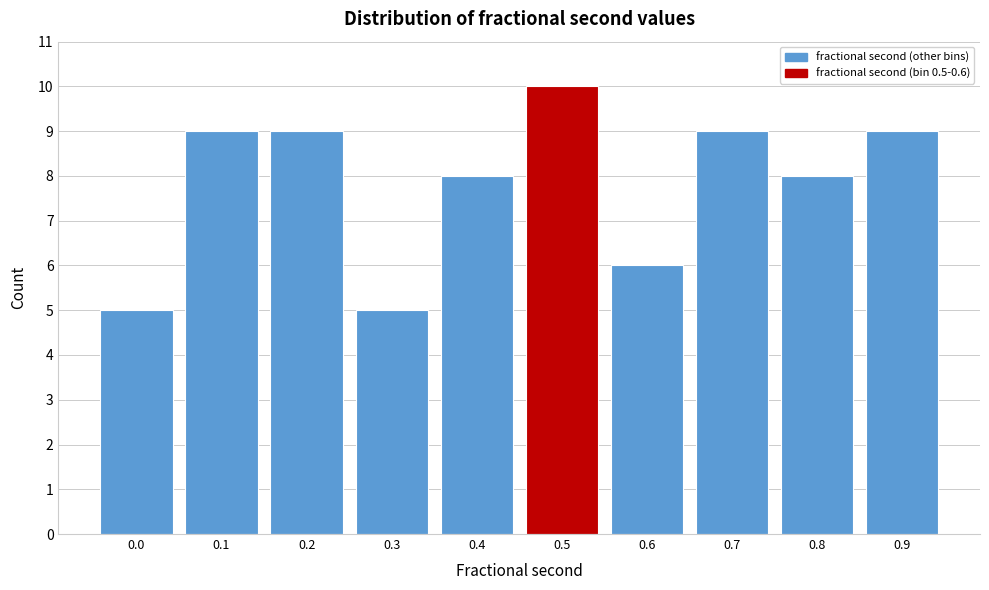

Reading left to right, what are all the values shown in this chart?

0.0=5	0.1=9	0.2=9	0.3=5	0.4=8	0.5=10	0.6=6	0.7=9	0.8=8	0.9=9